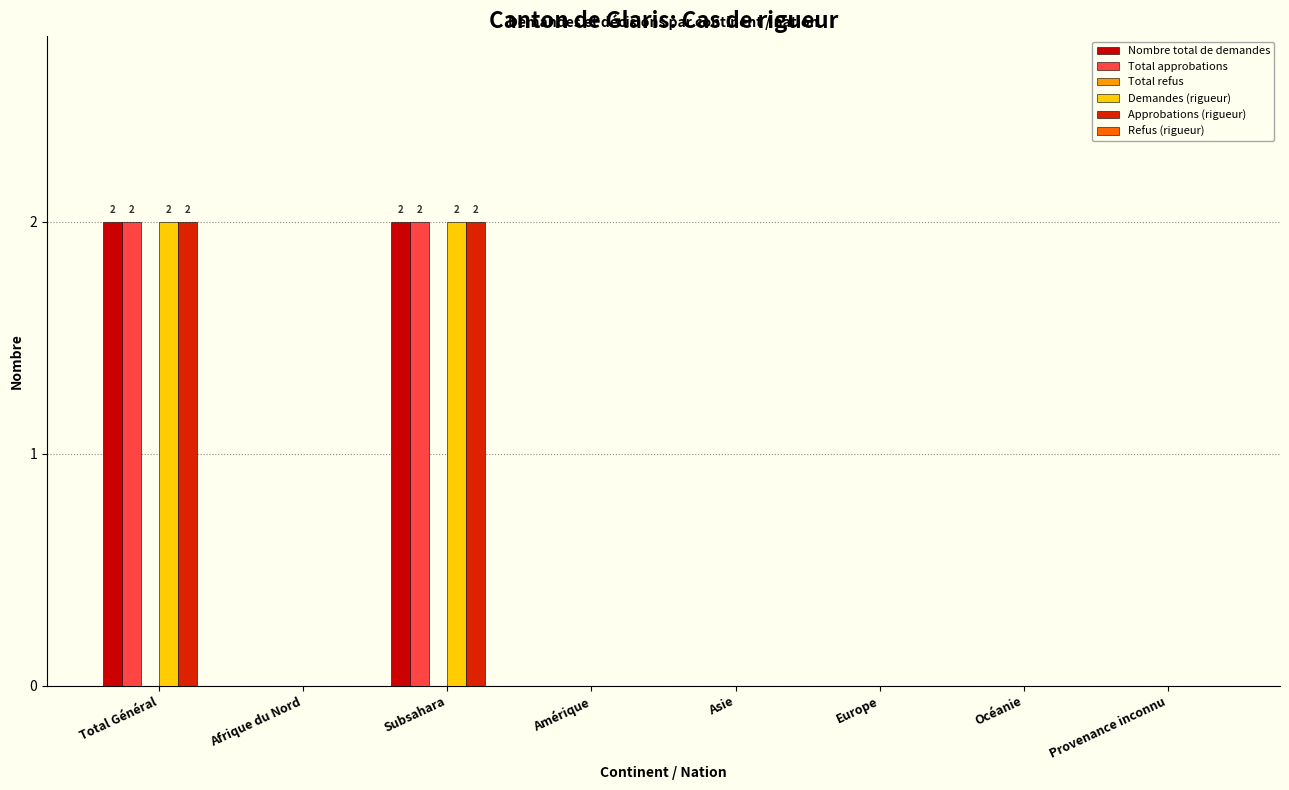

Which has a higher value, Asie or Afrique du Nord?

Asie